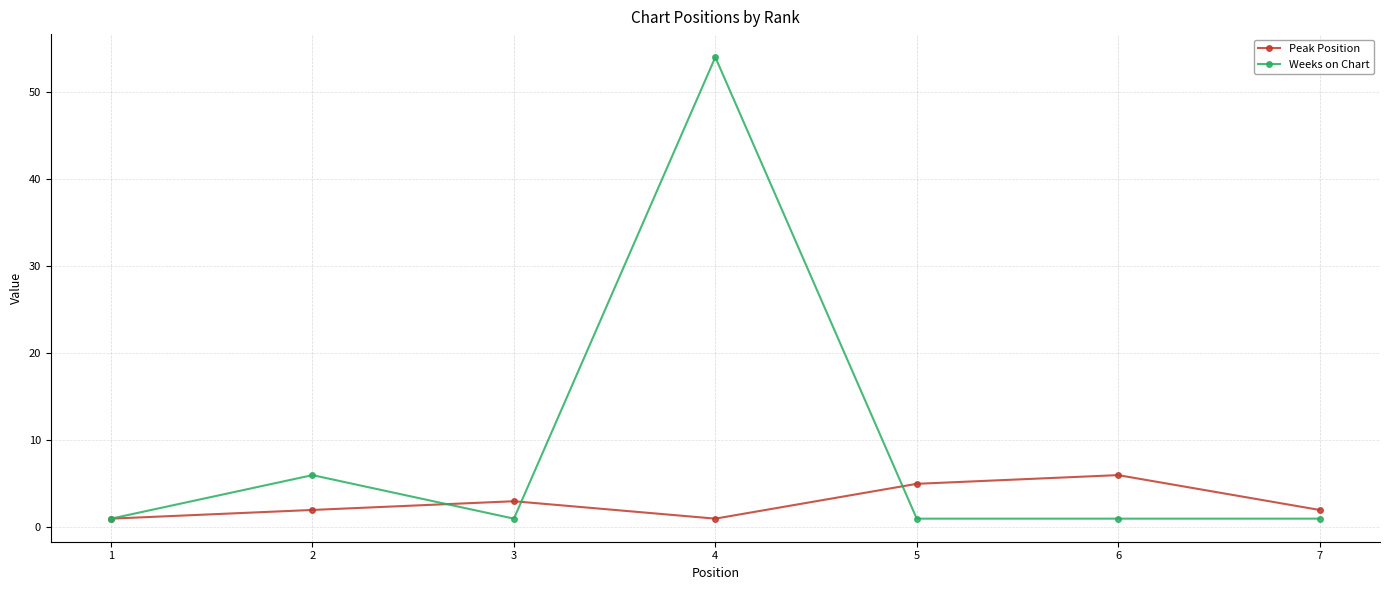

The Weeks on Chart series shows 6 at 2. True or false?

True